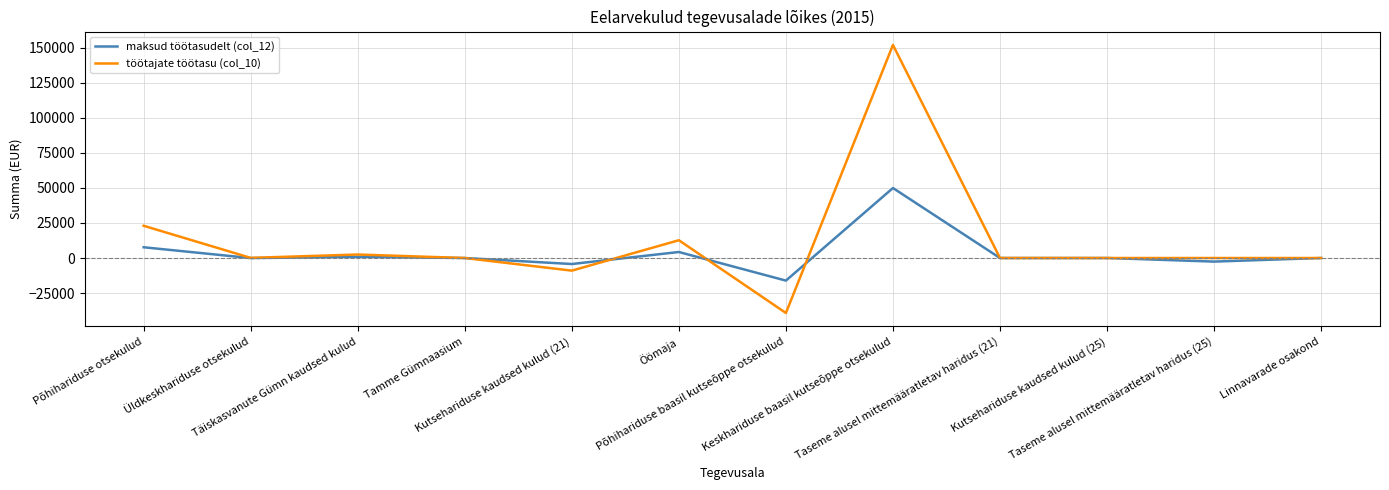

What is the minimum value shown in the chart?

-39210